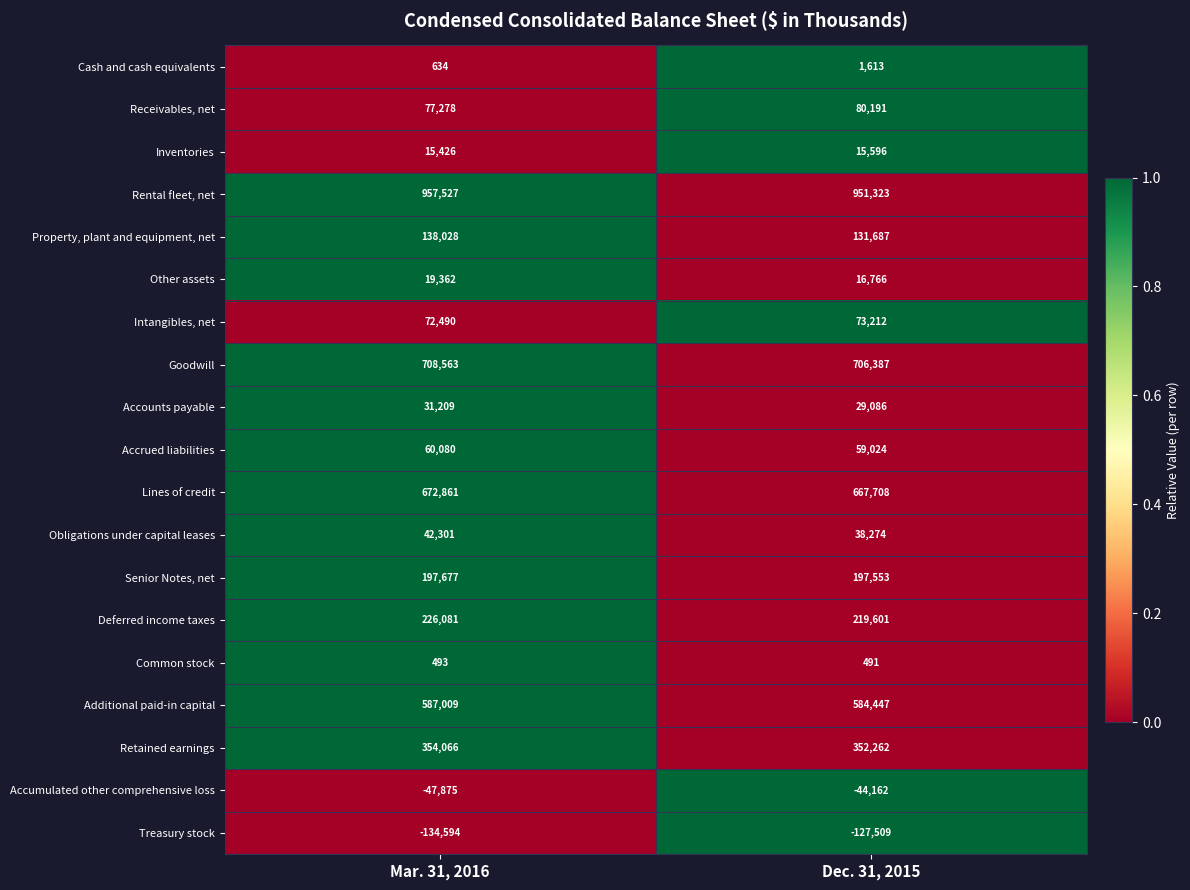

True or false: Receivables, net has a value of 104904 at Mar. 31, 2016.

False